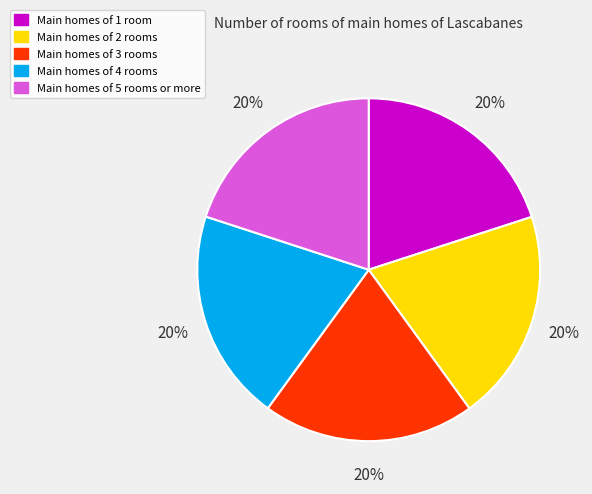

To the nearest percent, what is the average slice percentage?

20%